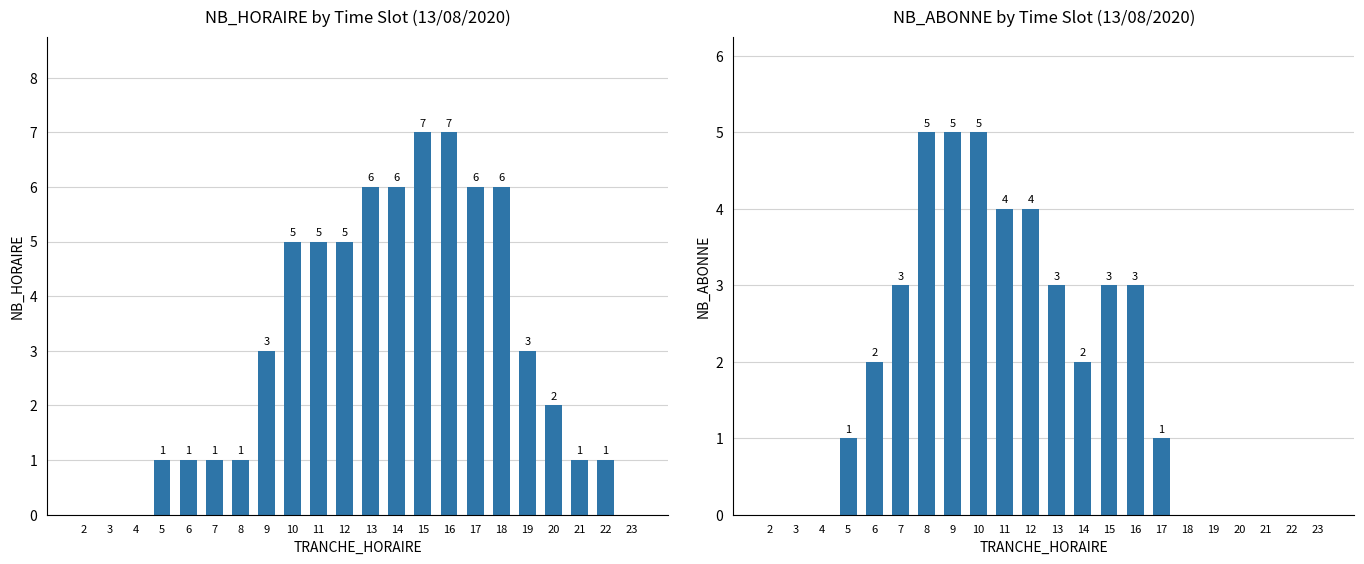

At which label does NB_ABONNE reach its minimum?

2